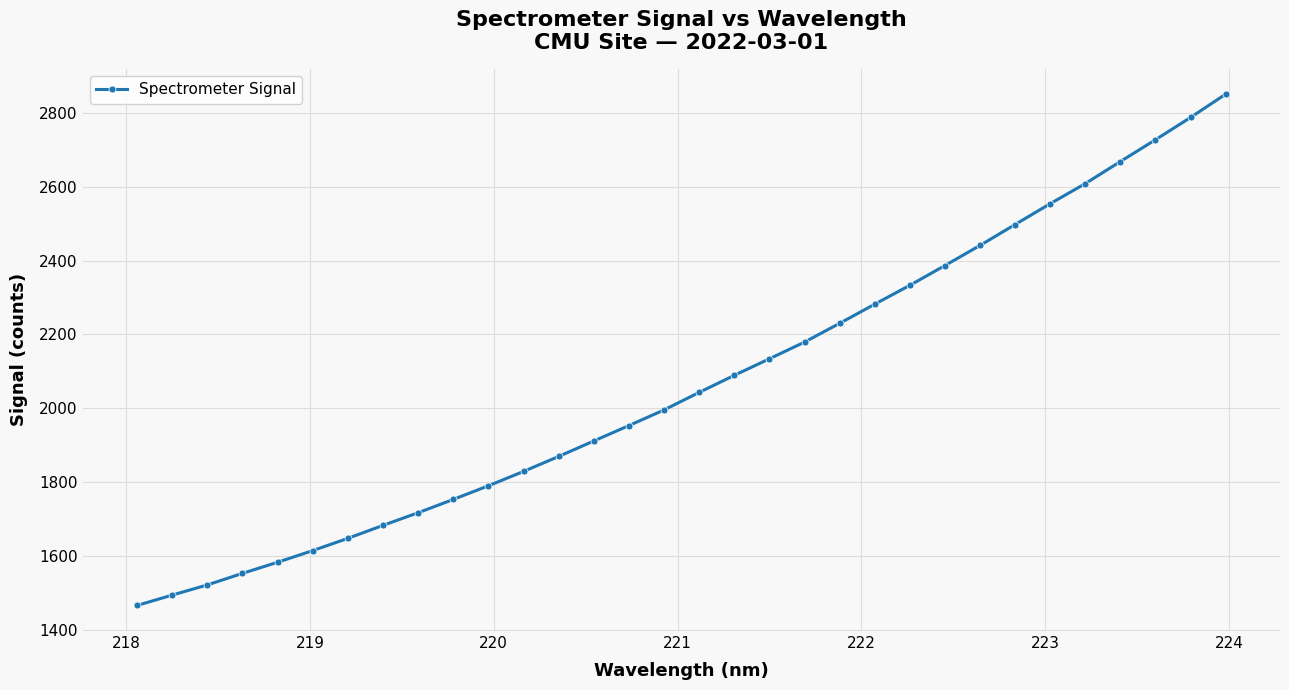

What is the difference between the second highest and second lowest values?

1294.0